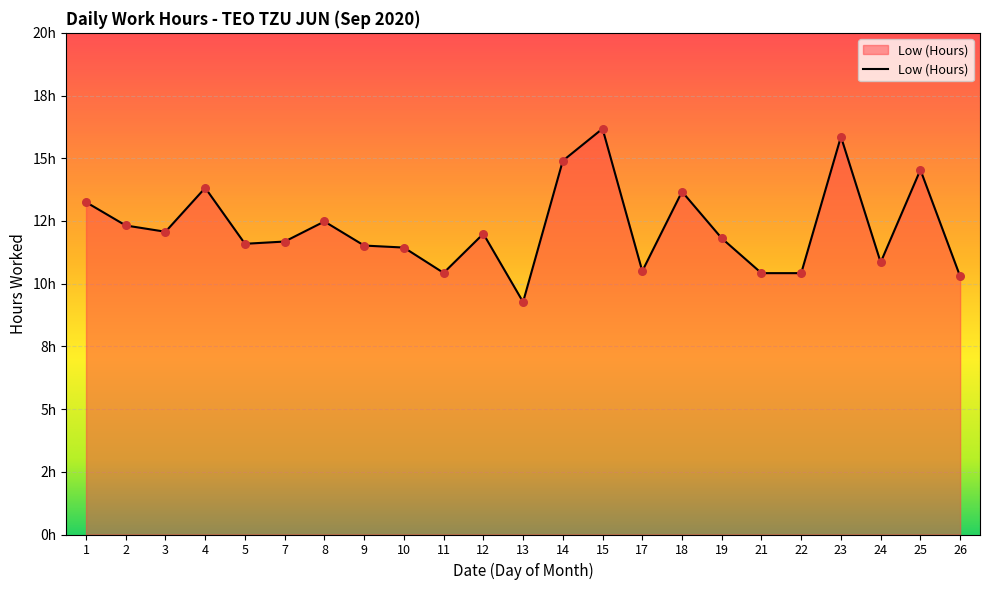

What is the change in value from 2 to 5?

-0.7